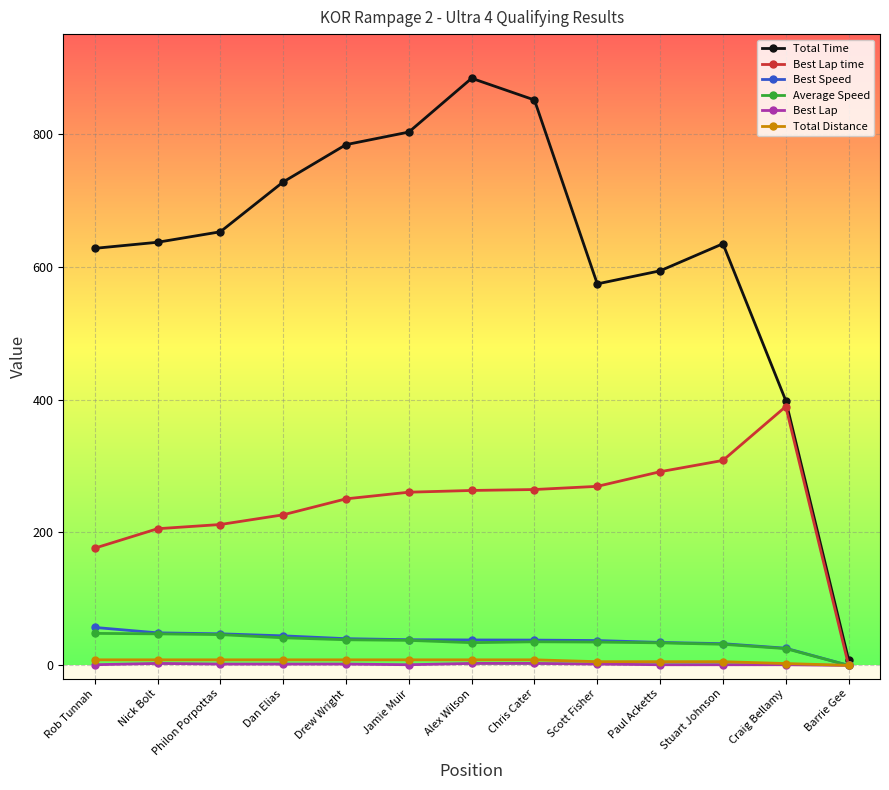

The value of Best Lap time at Rob Tunnah is 111.4. True or false?

False